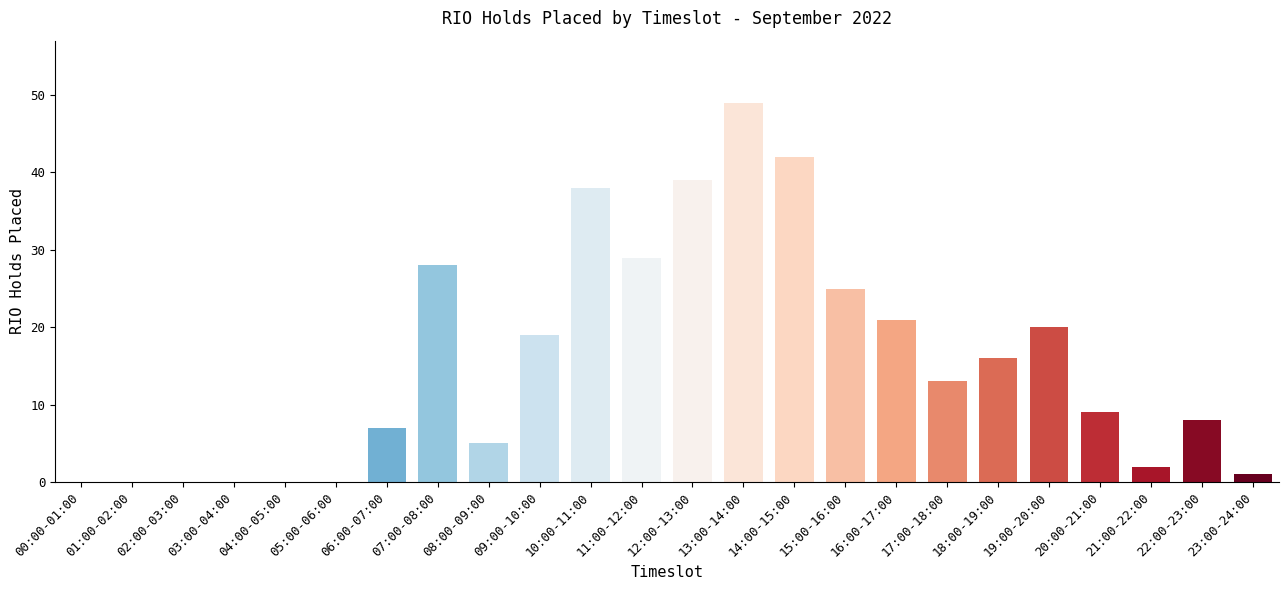

Reading left to right, extract all data points from this chart.

00:00-01:00=0	01:00-02:00=0	02:00-03:00=0	03:00-04:00=0	04:00-05:00=0	05:00-06:00=0	06:00-07:00=7	07:00-08:00=28	08:00-09:00=5	09:00-10:00=19	10:00-11:00=38	11:00-12:00=29	12:00-13:00=39	13:00-14:00=49	14:00-15:00=42	15:00-16:00=25	16:00-17:00=21	17:00-18:00=13	18:00-19:00=16	19:00-20:00=20	20:00-21:00=9	21:00-22:00=2	22:00-23:00=8	23:00-24:00=1